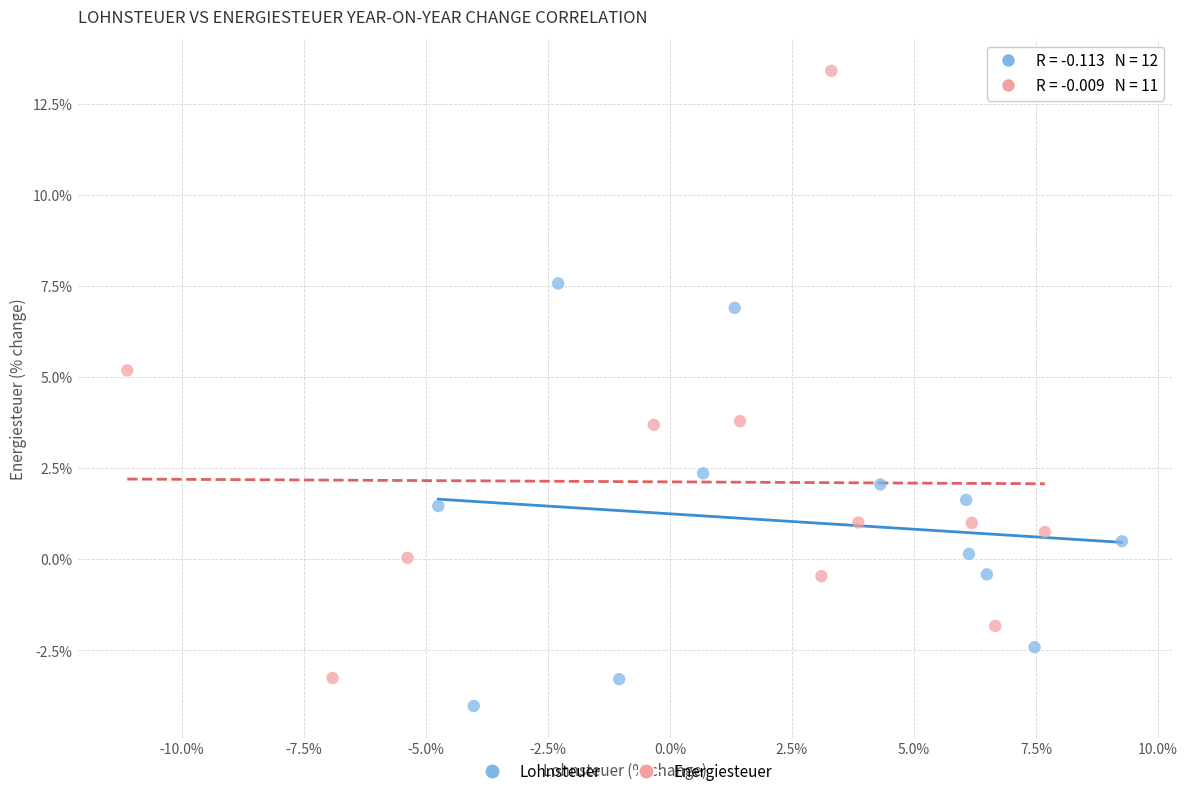

Which series contains the lowest Y value?

Lohnsteuer